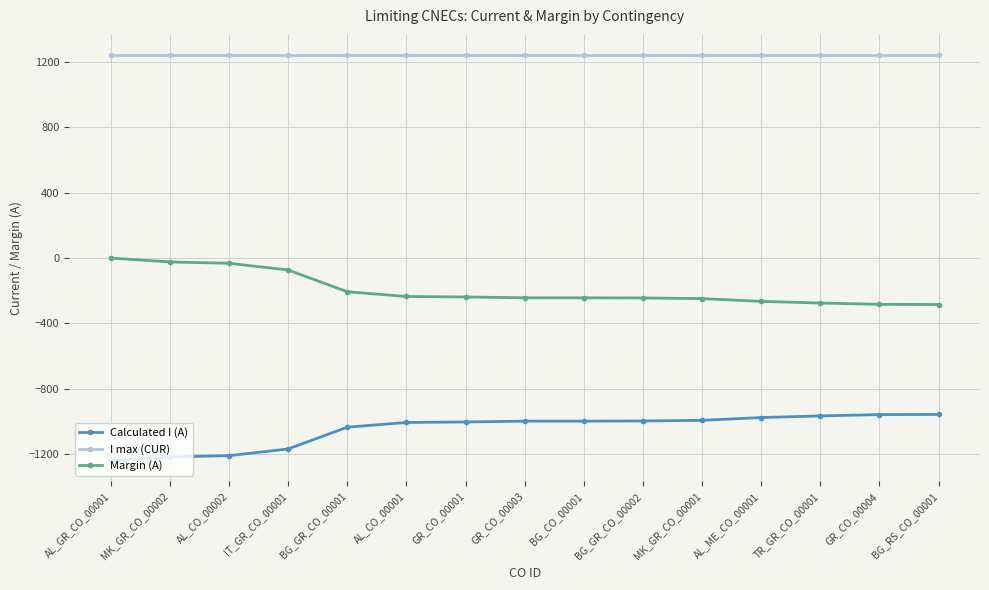

Which series has the largest total across all categories?

I max (CUR)